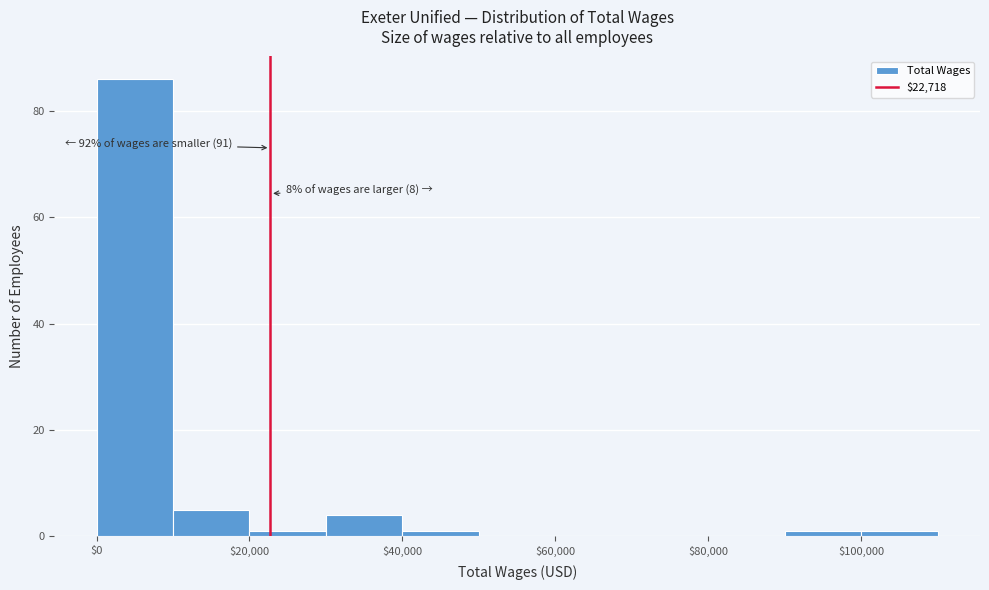

Which range on the x-axis has the tallest bar?

0 to 10000